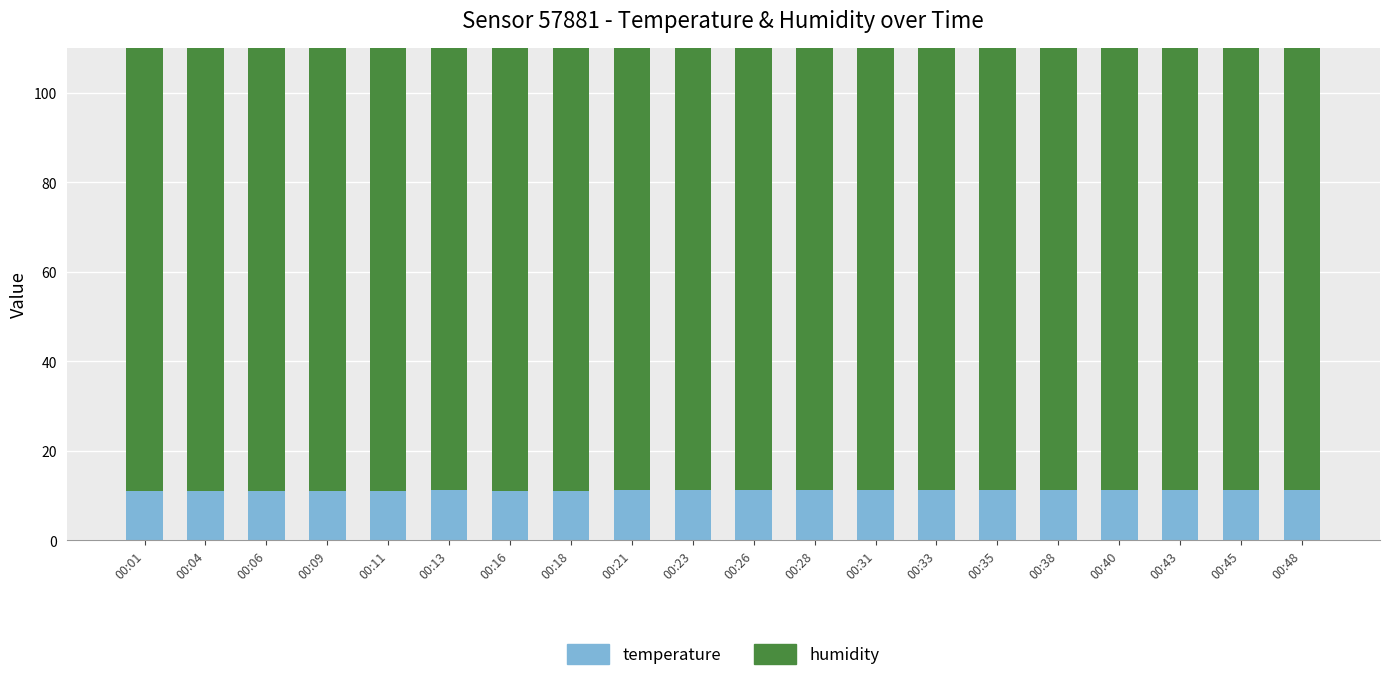

What is the difference between the second highest and minimum values in the temperature series?

0.3